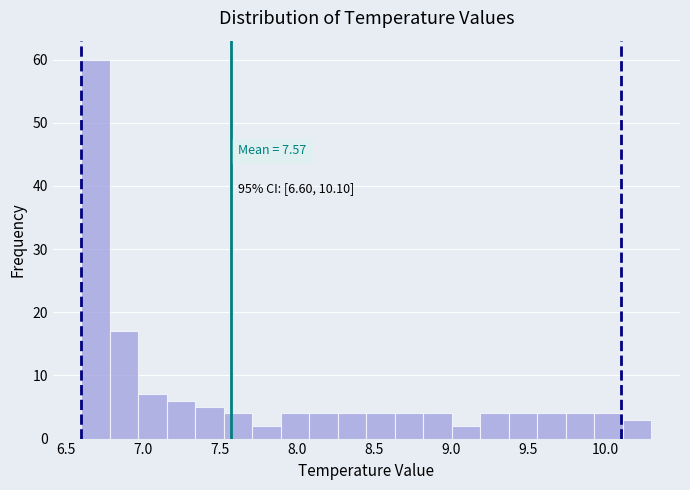

Around what value on the x-axis is the tallest bar? Give the approximate position of its centre, as read against the axis.

6.70